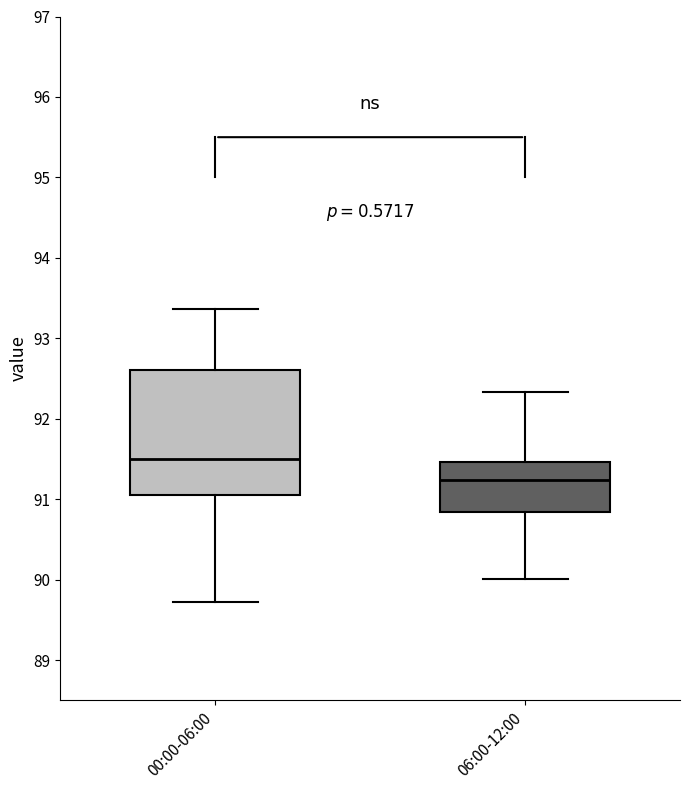

Where does the upper whisker of the box for 06:00-12:00 end on the y-axis? The values are not printed on the chart, so give them approximately, as read against the axis.

92.3